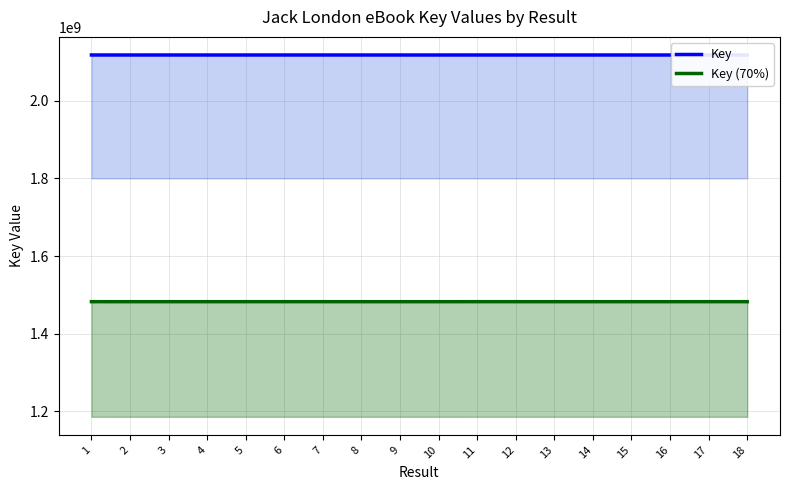

At how many categories does at least one series exceed 1611038718?

18